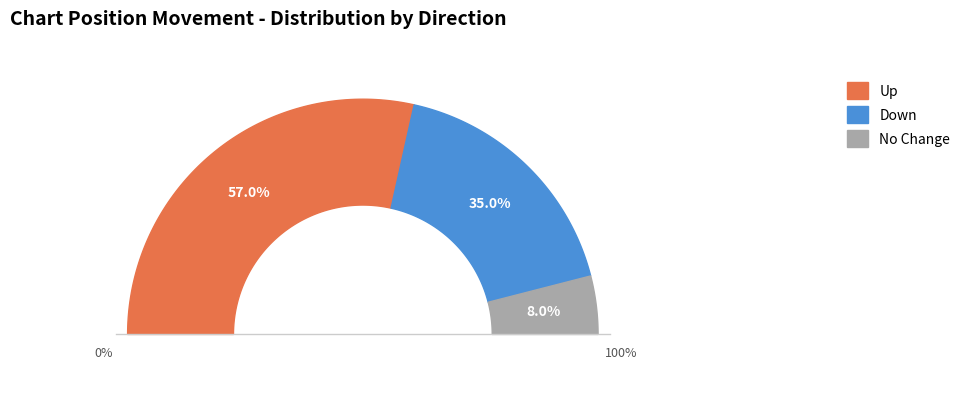

Combined, what portion of the pie is - and up?

65.0%